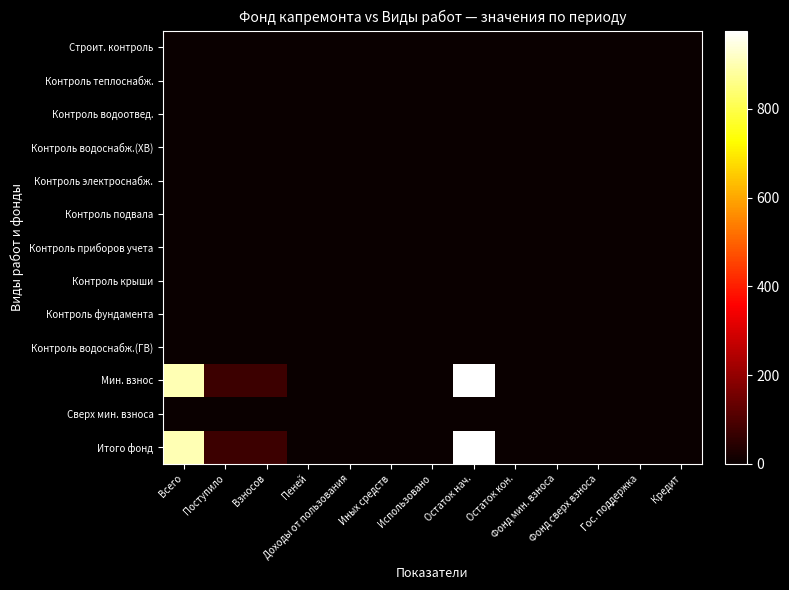

Which series has the largest total across all categories?

Мин. взнос